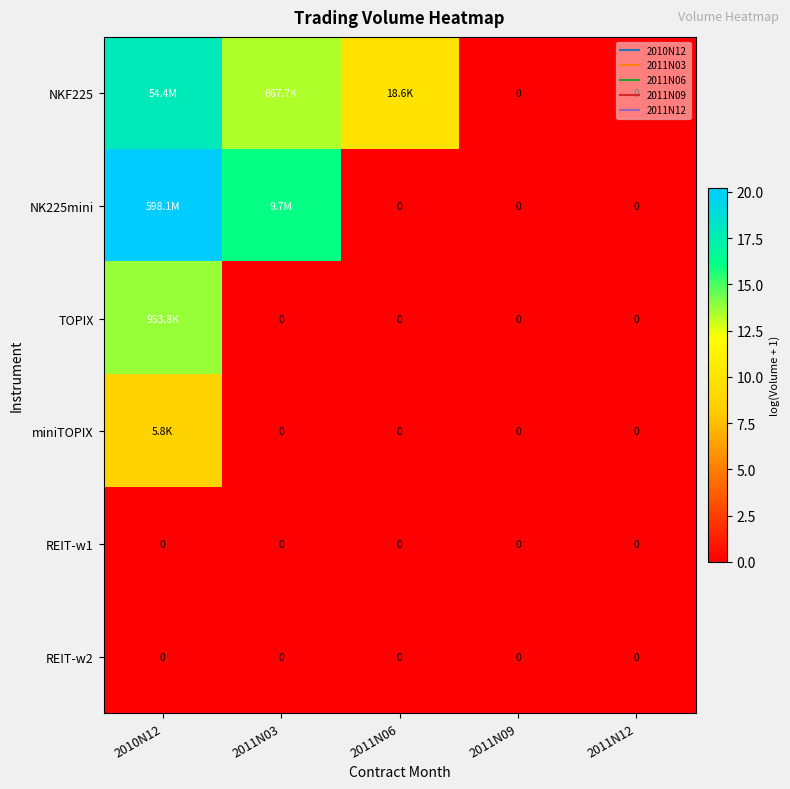

List the series in order of their peak value, lowest first.

REIT-w1, REIT-w2, miniTOPIX, TOPIX, NKF225, NK225mini